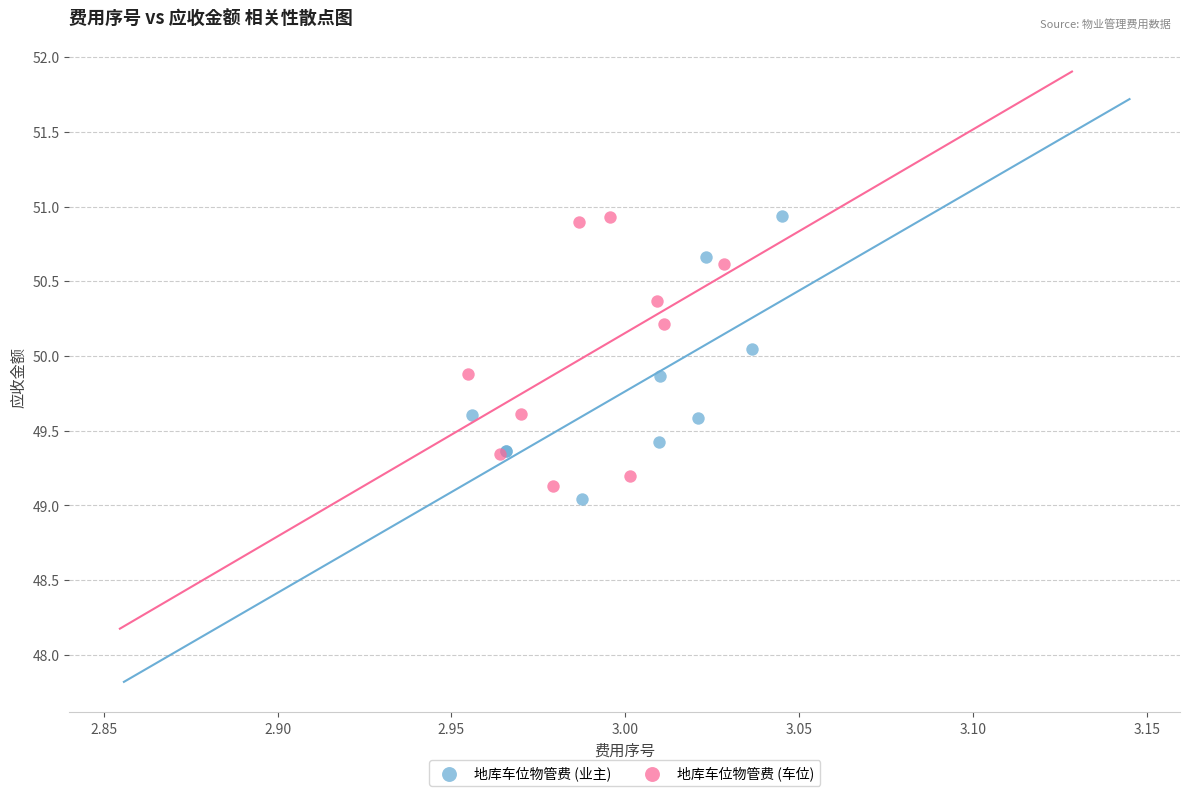

What are all the series names shown in the legend?

地库车位物管费 (业主), 地库车位物管费 (车位)